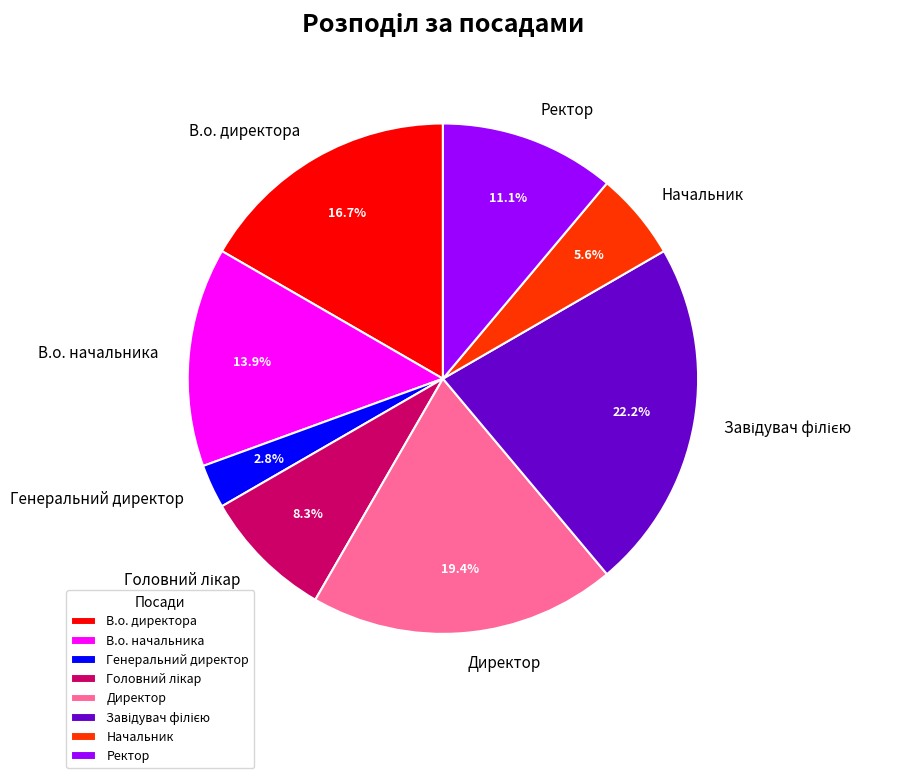

Which category has the smallest portion of the pie?

Генеральний директор